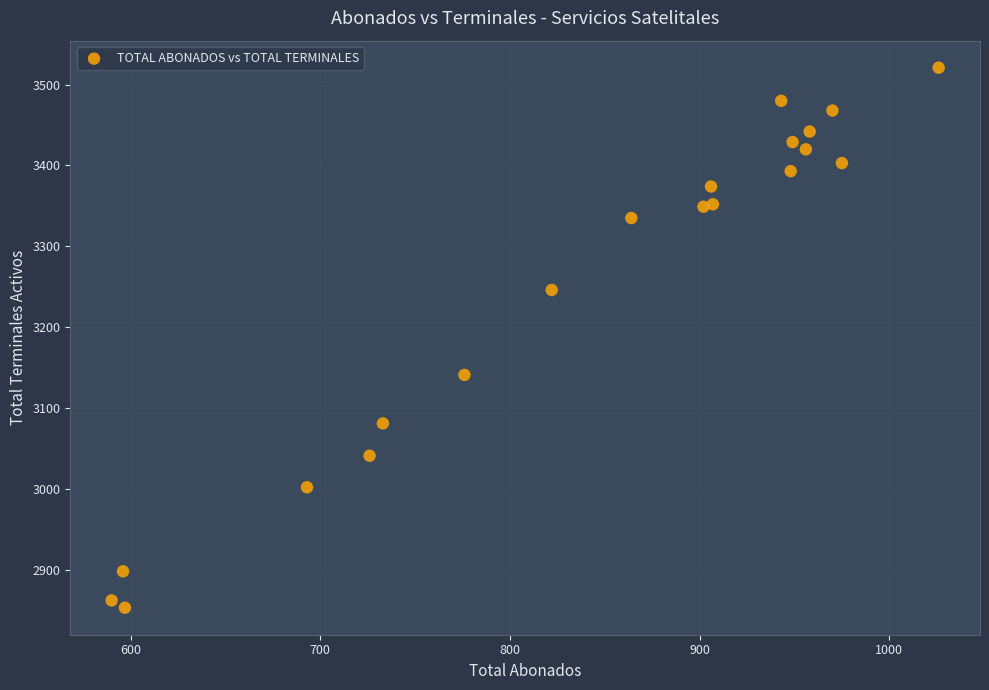

What Y value in the scatter plot is closest to 3187?

3141